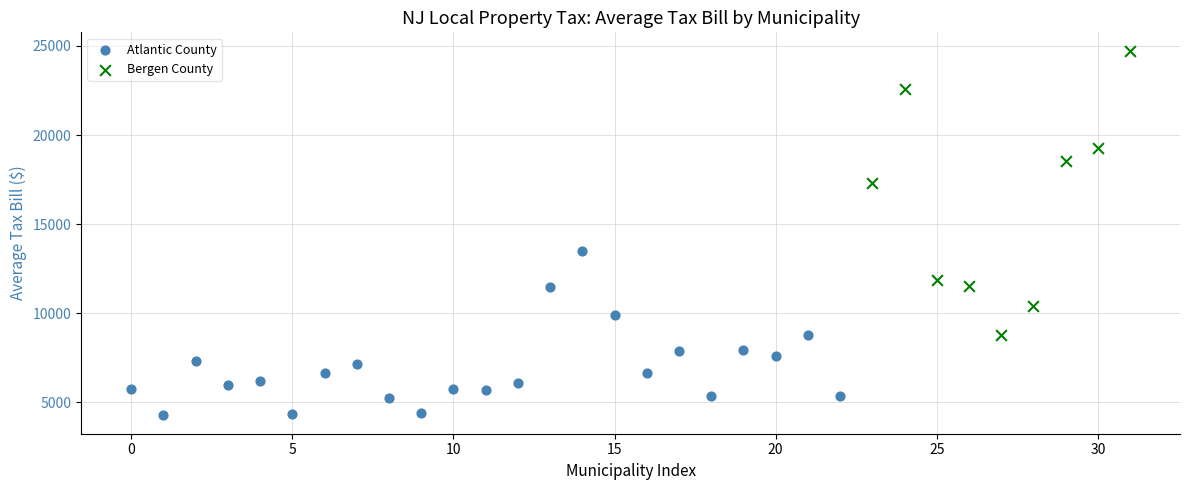

Which series contains the highest Y value?

Bergen County